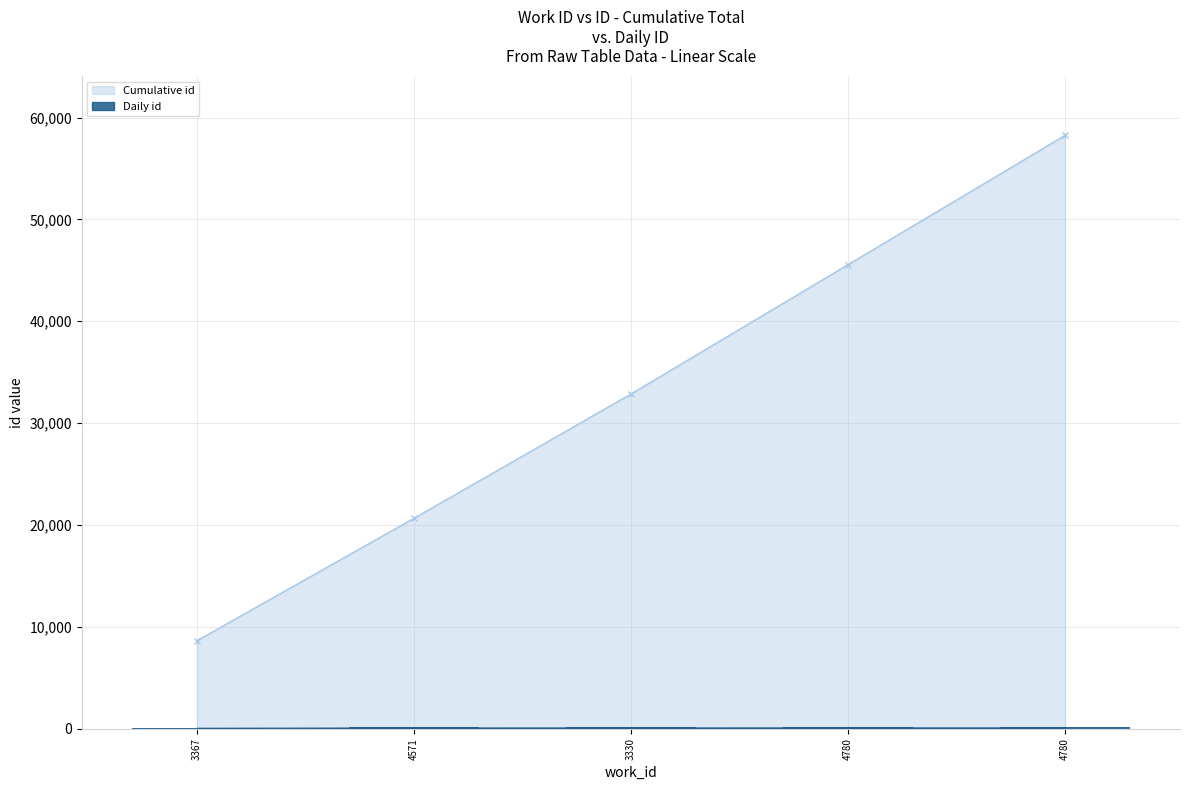

Count the number of categories in the chart.

5